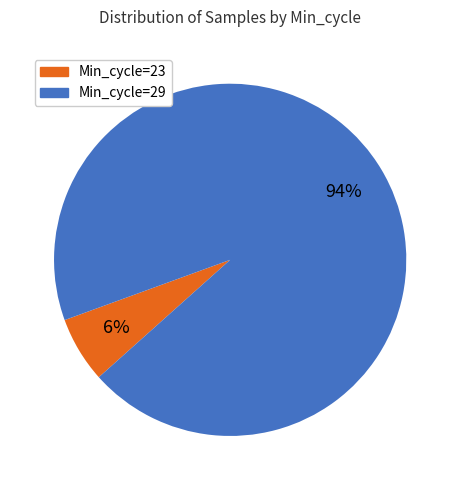

To the nearest percent, what is the average slice percentage?

50%